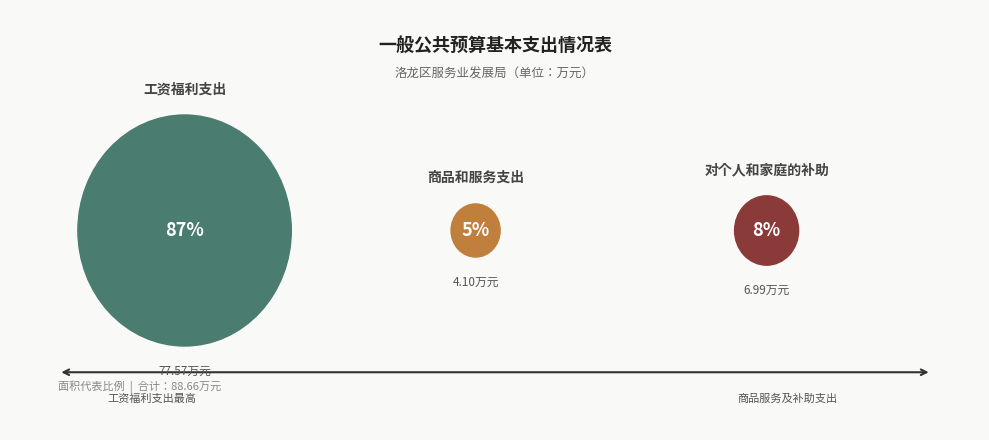

To the nearest percent, what portion does 商品和服务支出 represent?

5%